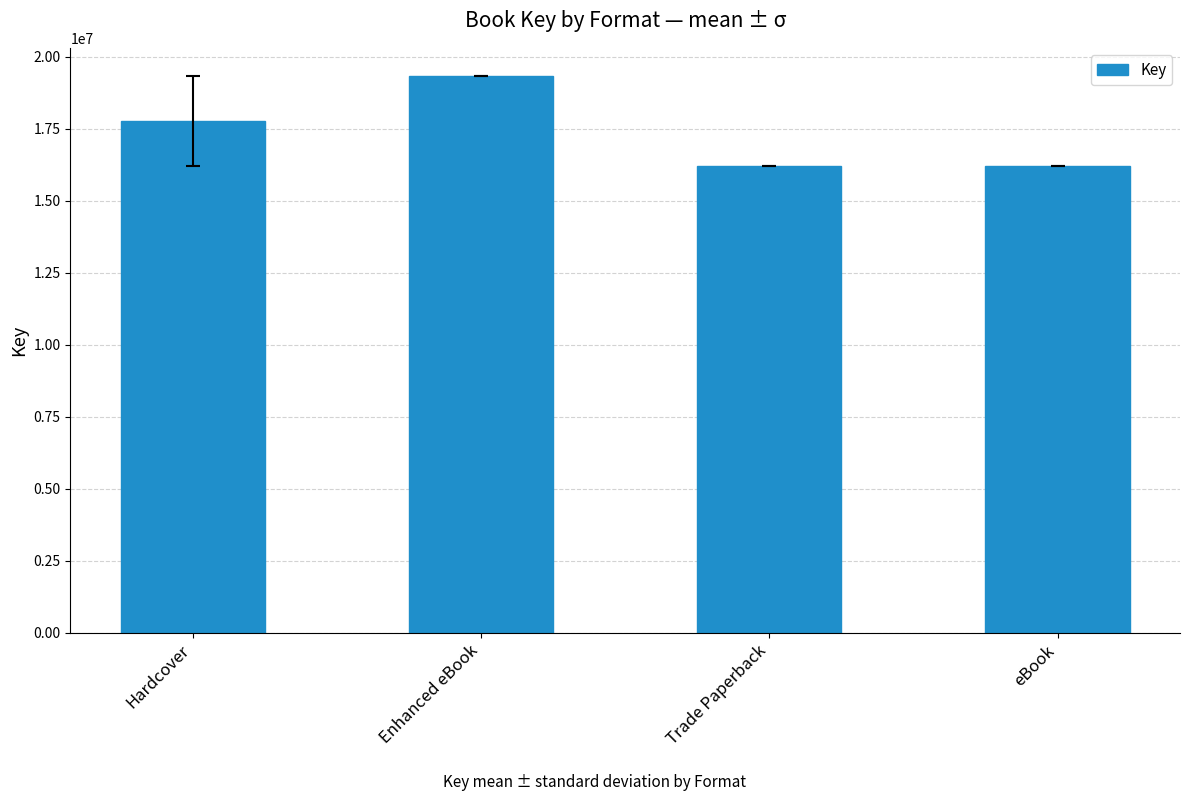

How many values are below 17781108?

2